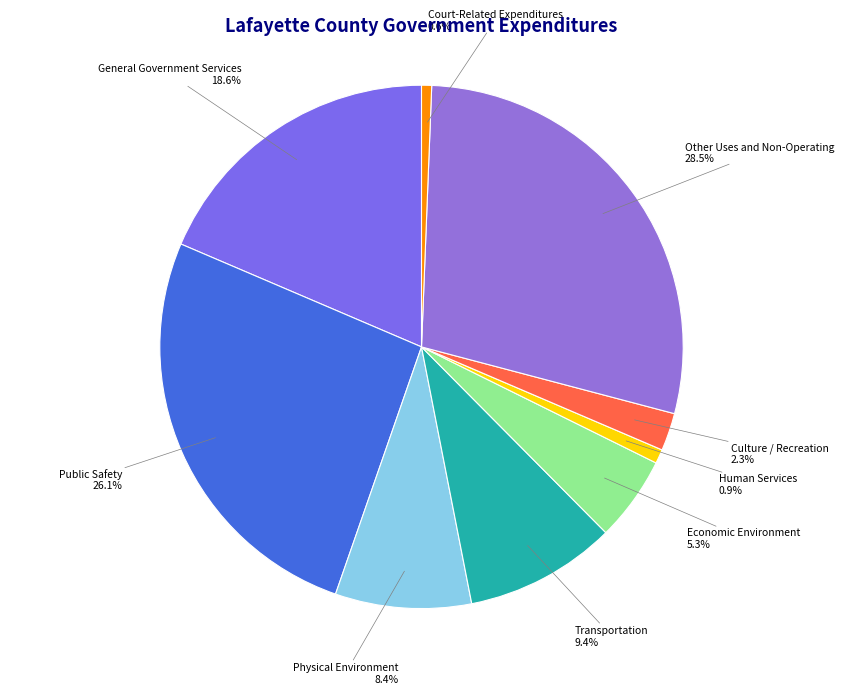

Is there a majority slice in this chart?

No